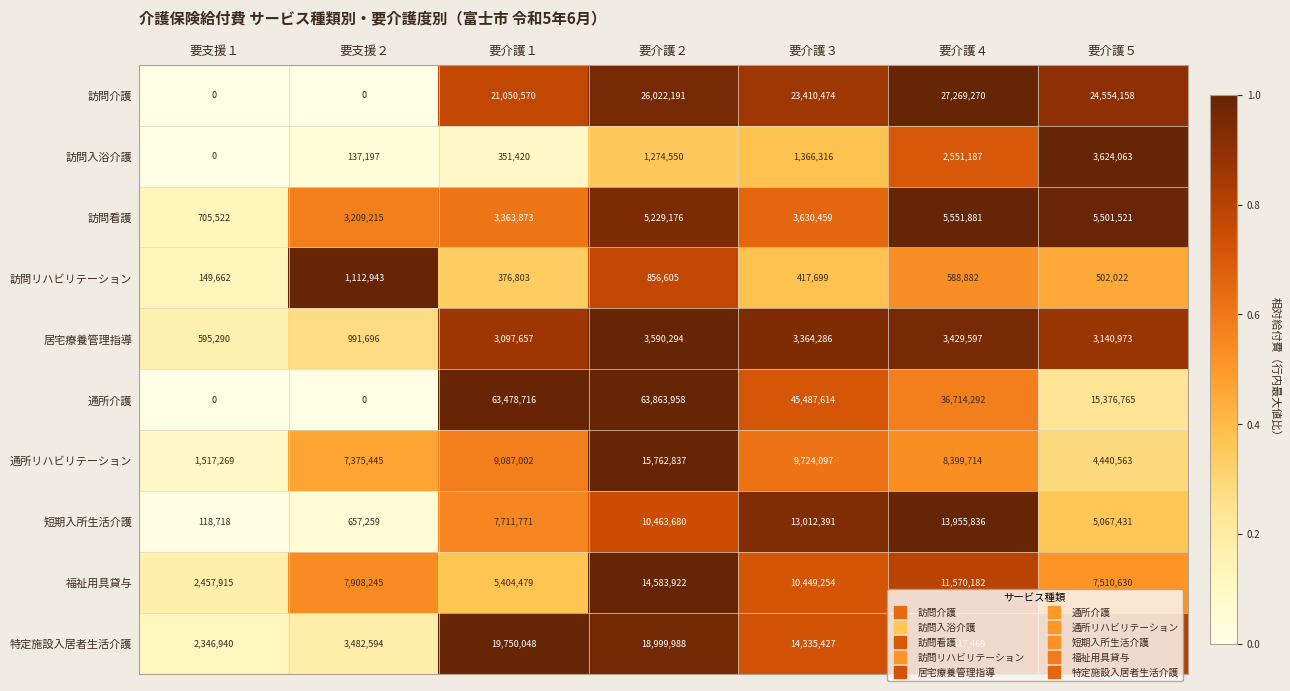

Which series has the largest range (max minus min)?

通所介護